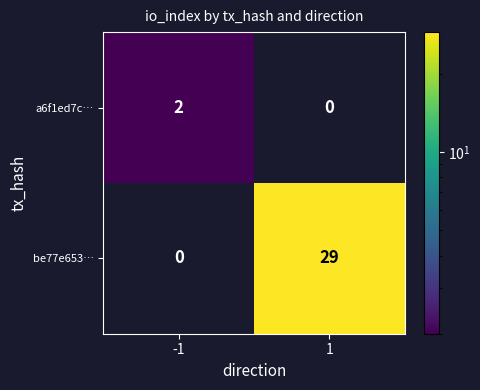

The be77e653… series shows 49 at 1. True or false?

False